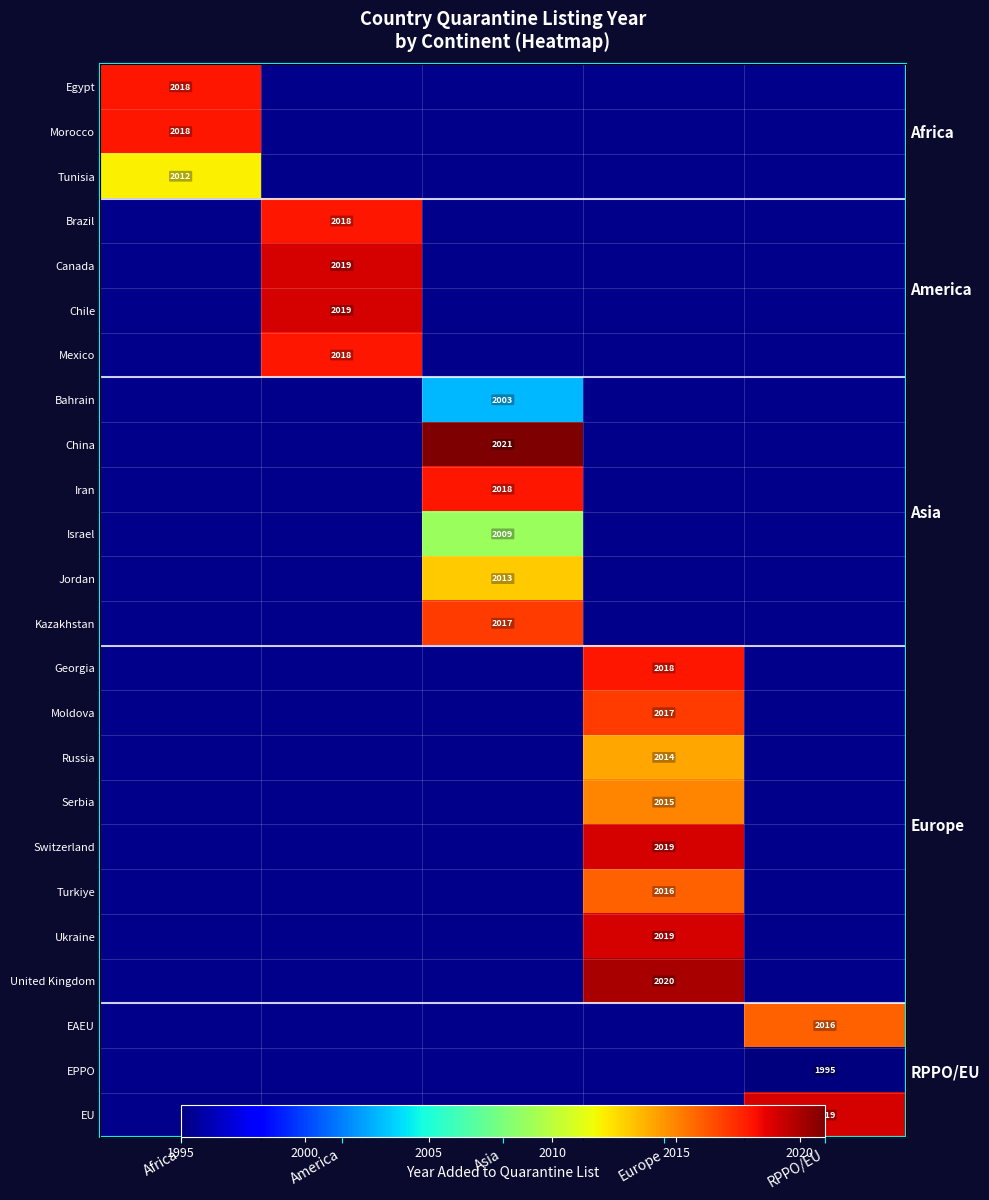

At America, list the series in order from largest to smallest.

Canada, Chile, Mexico, Bahrain, China, Iran, Israel, Jordan, Kazakhstan, Georgia, Moldova, Russia, Serbia, Switzerland, Turkiye, Ukraine, United Kingdom, EAEU, EPPO, EU, Egypt, Morocco, Tunisia, Brazil